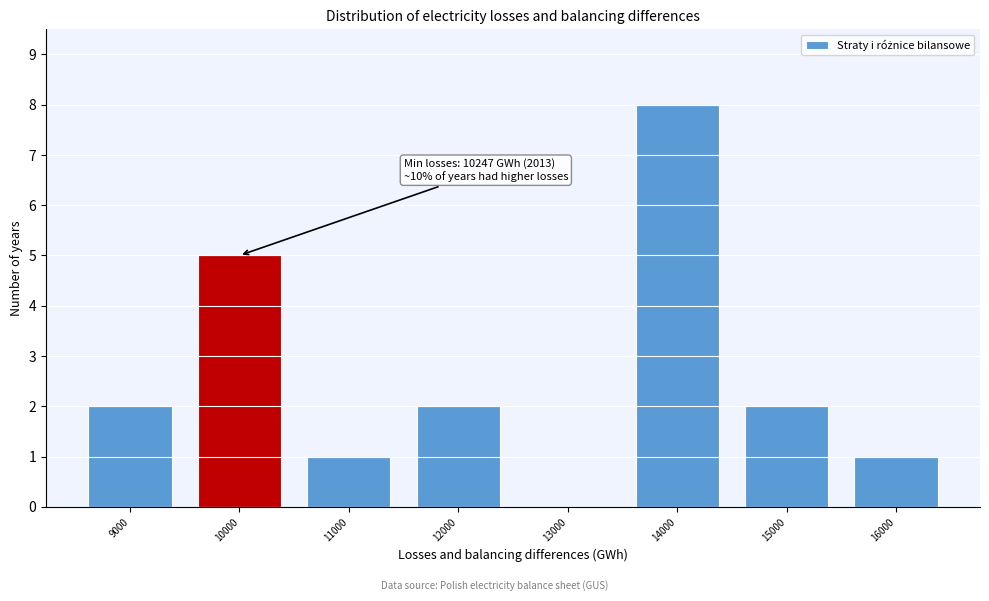

Reading left to right, list all the values displayed in this chart.

9000=2	10000=5	11000=1	12000=2	13000=0	14000=8	15000=2	16000=1